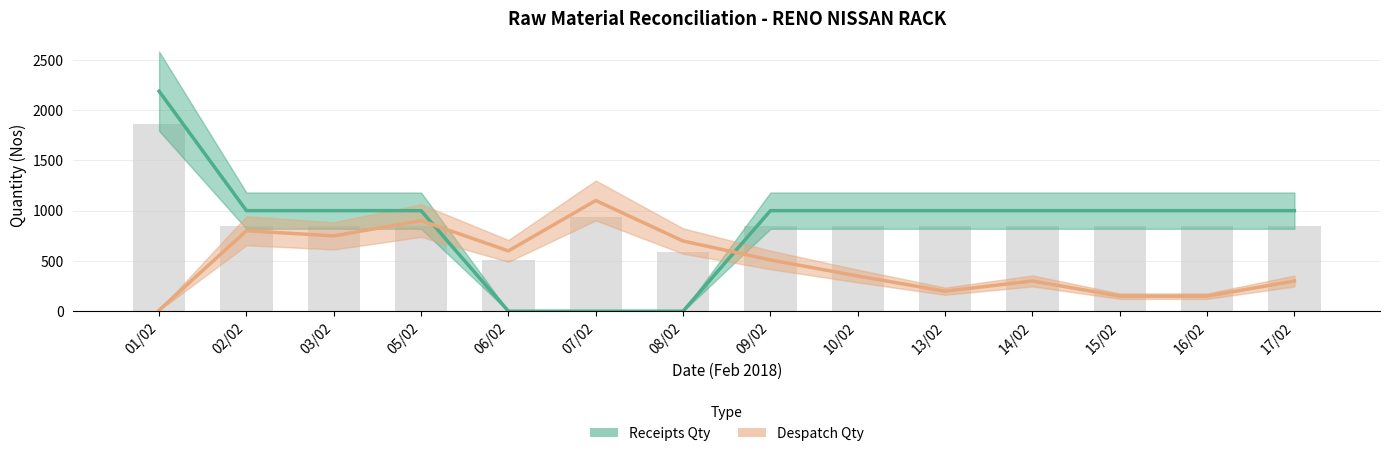

How many groups of bars are there?

14